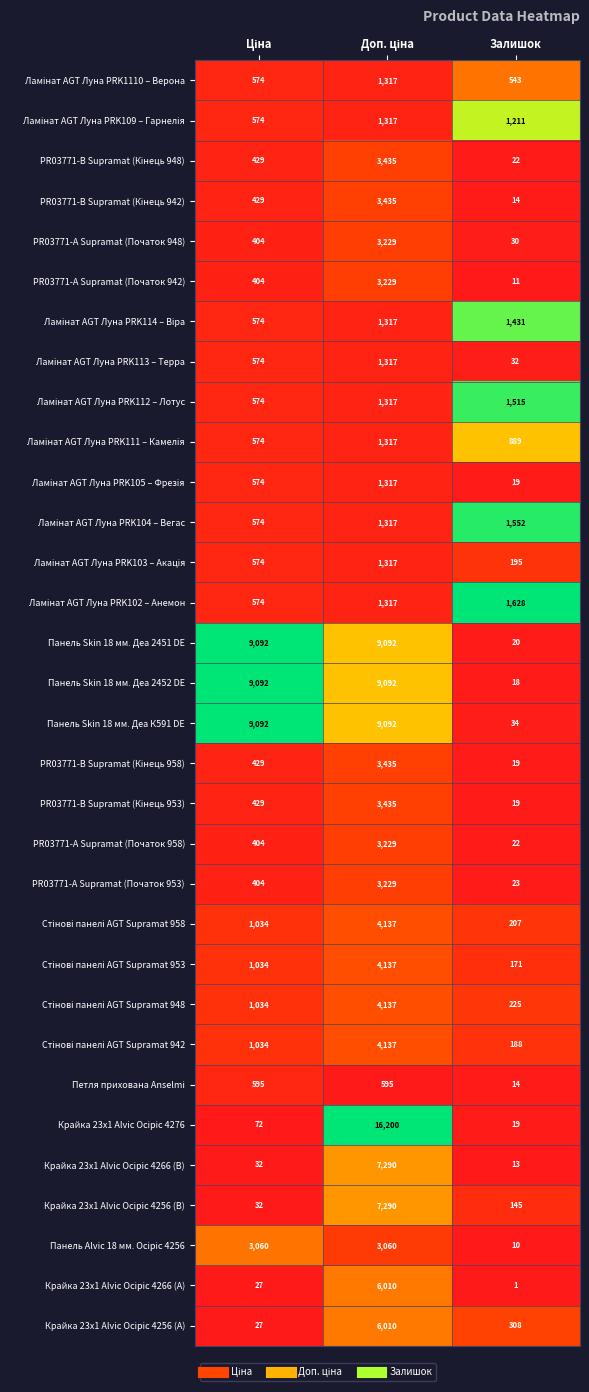

What is the greatest value displayed?

16200